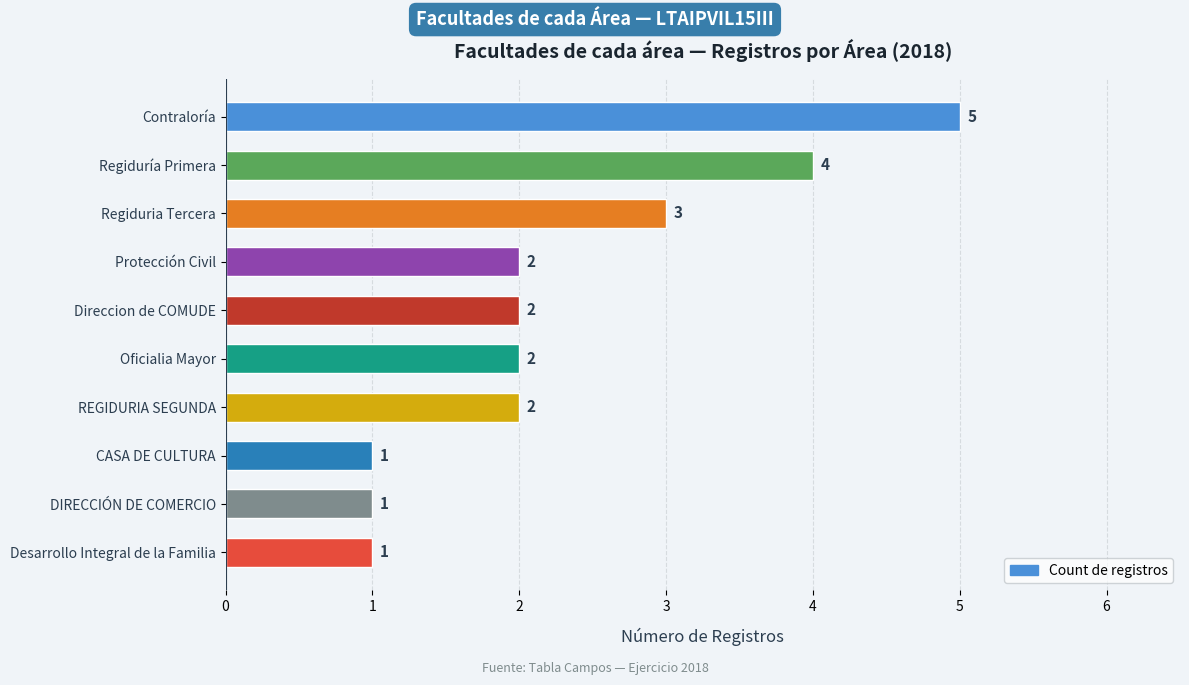

The chart shows a value of 1 at CASA DE CULTURA. True or false?

True